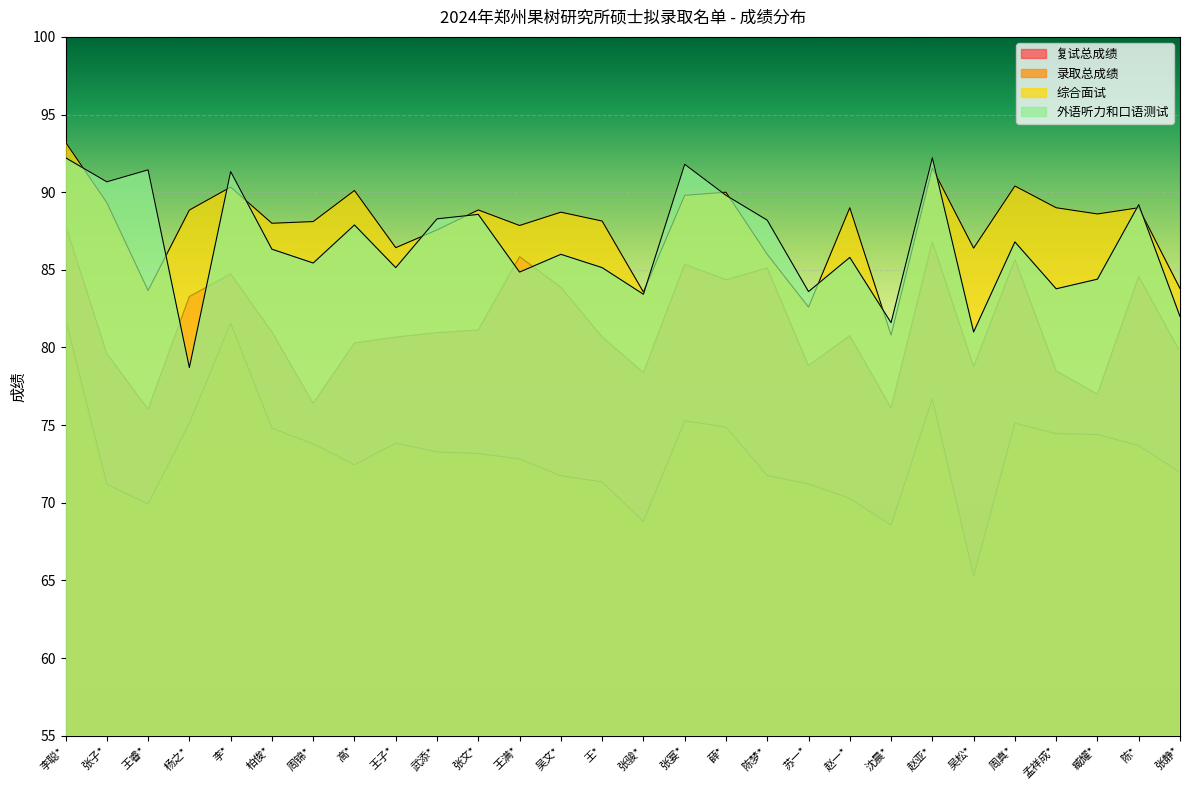

What is the total value across all series at 苏一*?

316.2